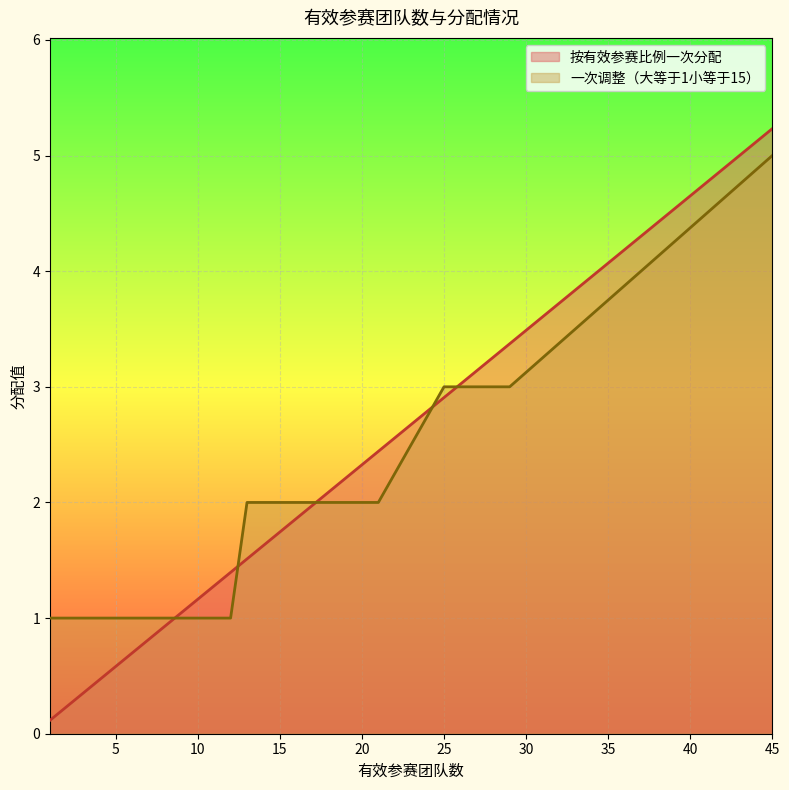

Count the number of categories in the chart.

25